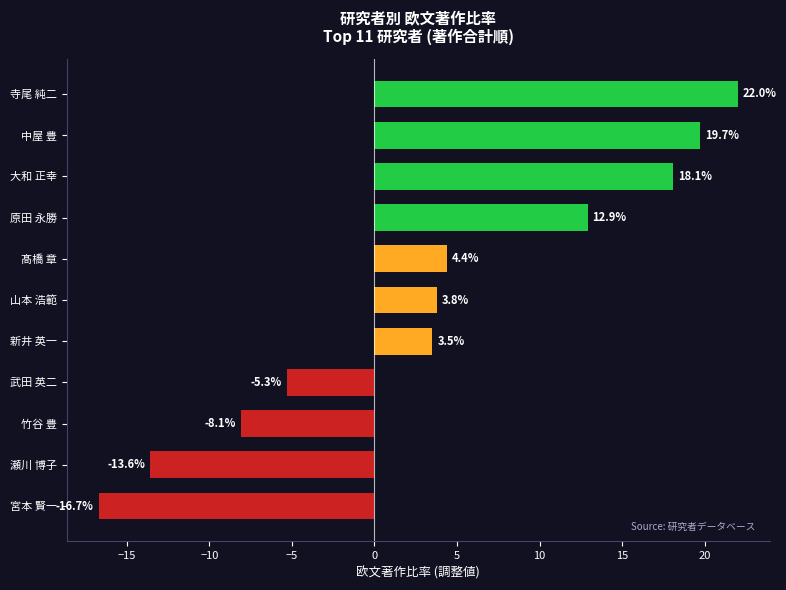

Reading bottom to top, transcribe all the data shown in this chart.

-16.7	-13.6	-8.1	-5.3	3.5	3.8	4.4	12.9	18.1	19.7	22.0